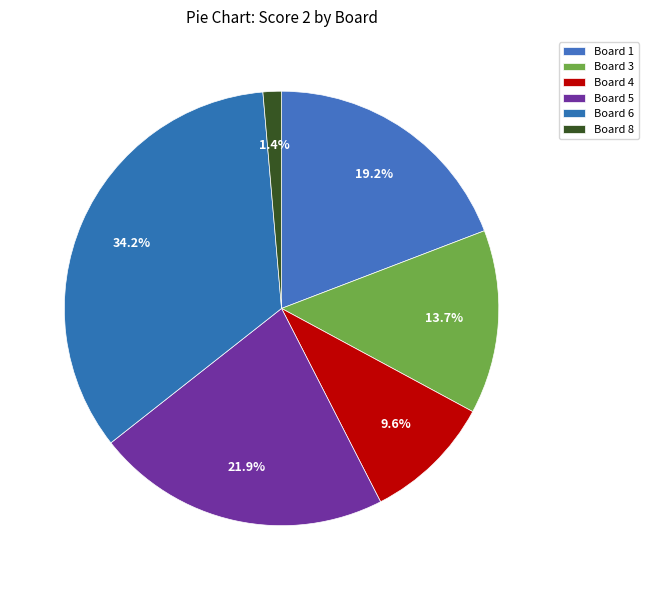

How many slices are in this pie chart?

6